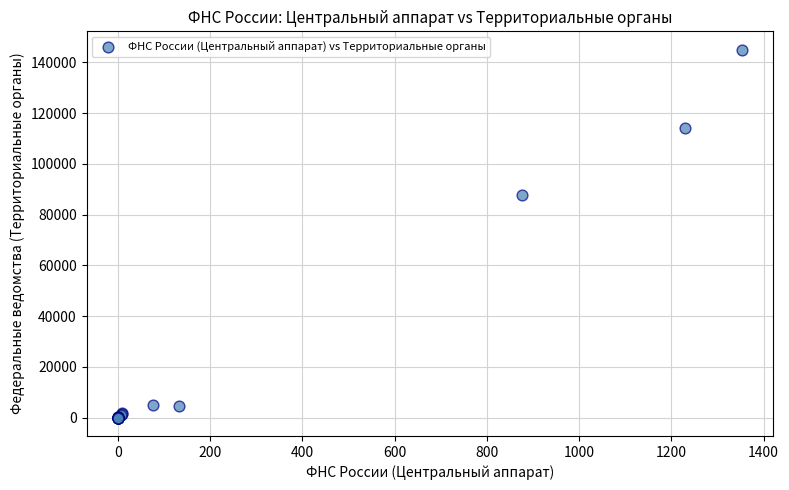

What Y value in the scatter plot is closest to 72474?

87739